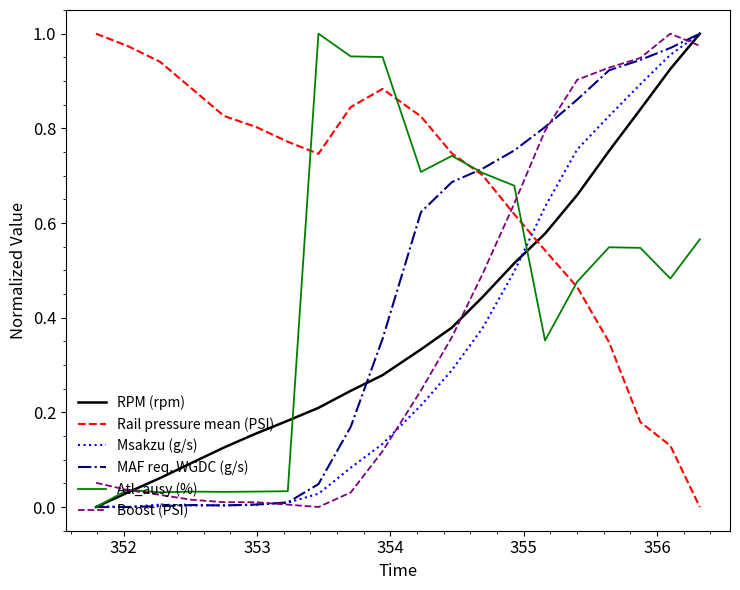

How many intersections are there between Rail pressure mean (PSI) and Boost (PSI)?

1